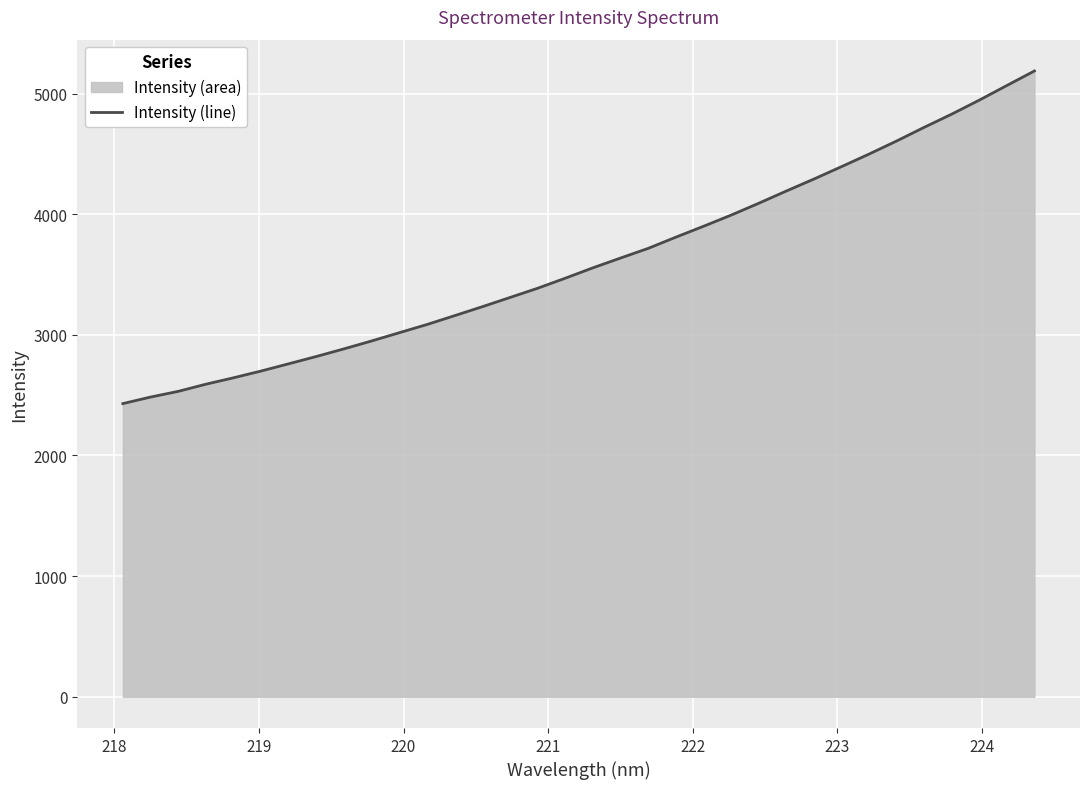

What is the difference between the maximum and minimum values?

2757.3